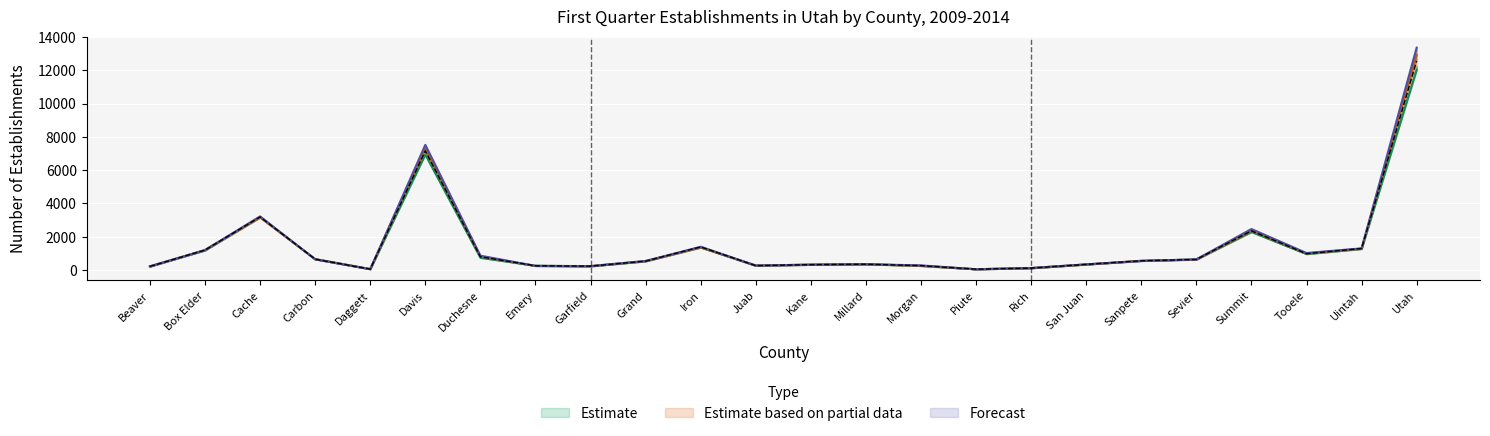

What is the difference between the 2013 values at Duchesne and Kane?

547.0